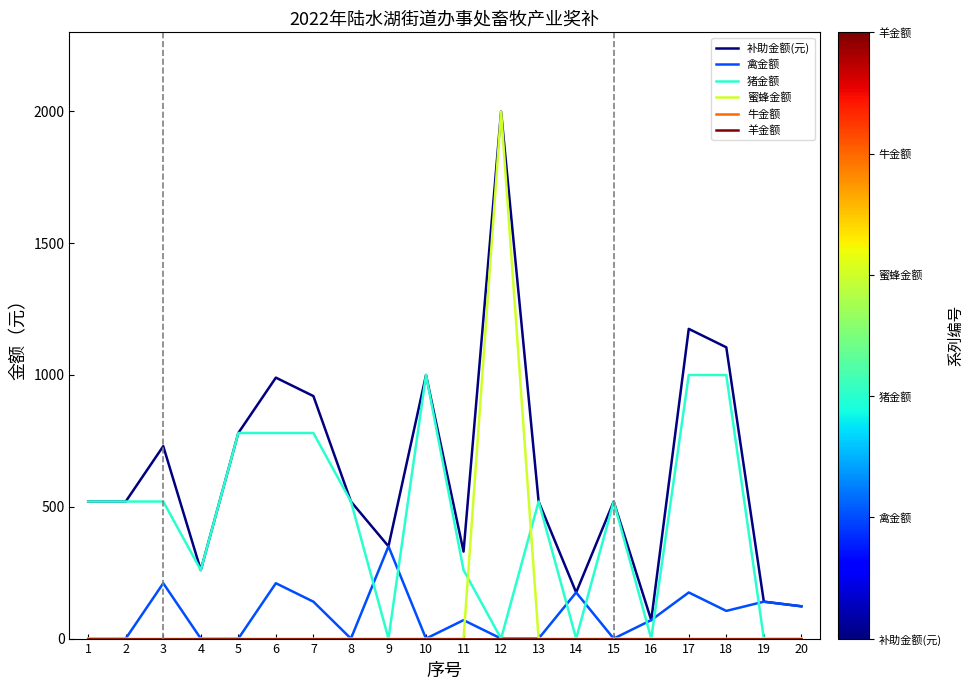

Does the chart display data point markers on the line(s)?

No